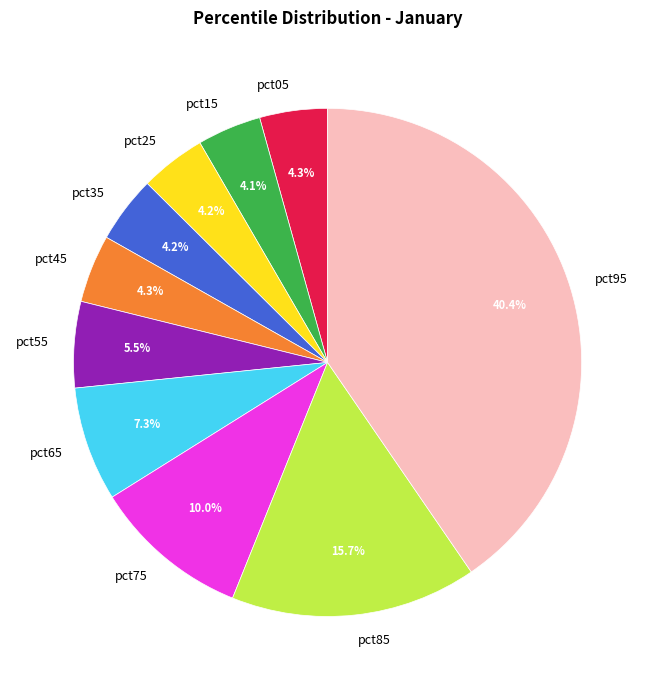

To the nearest percent, what is the combined percentage of pct25 and pct85?

20%